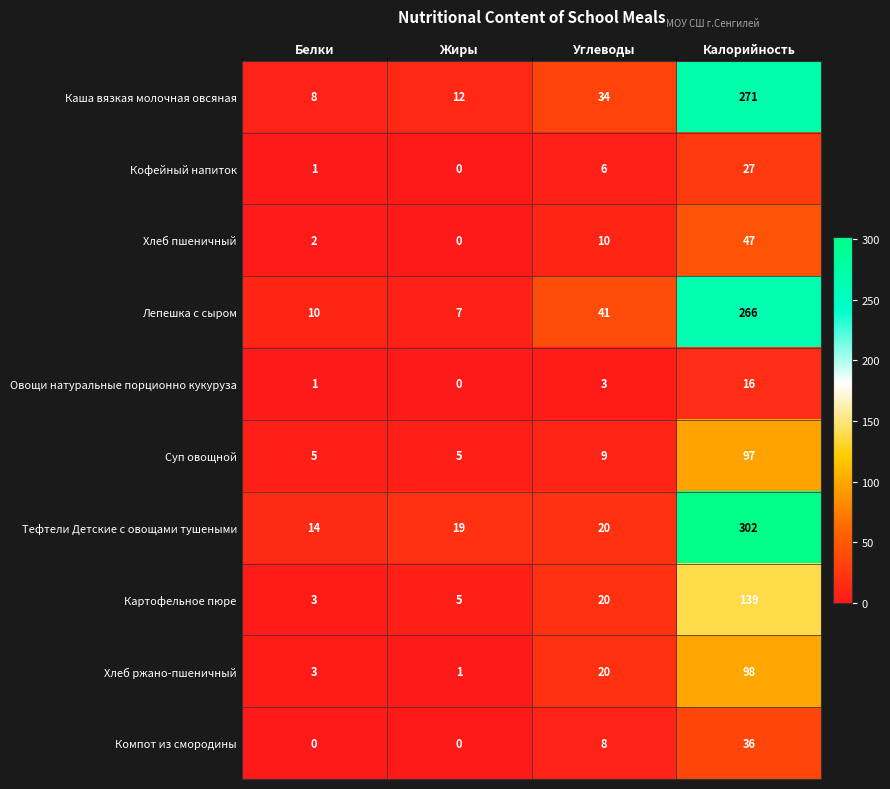

The value of Тефтели Детские с овощами тушеными at Калорийность is 302. True or false?

True